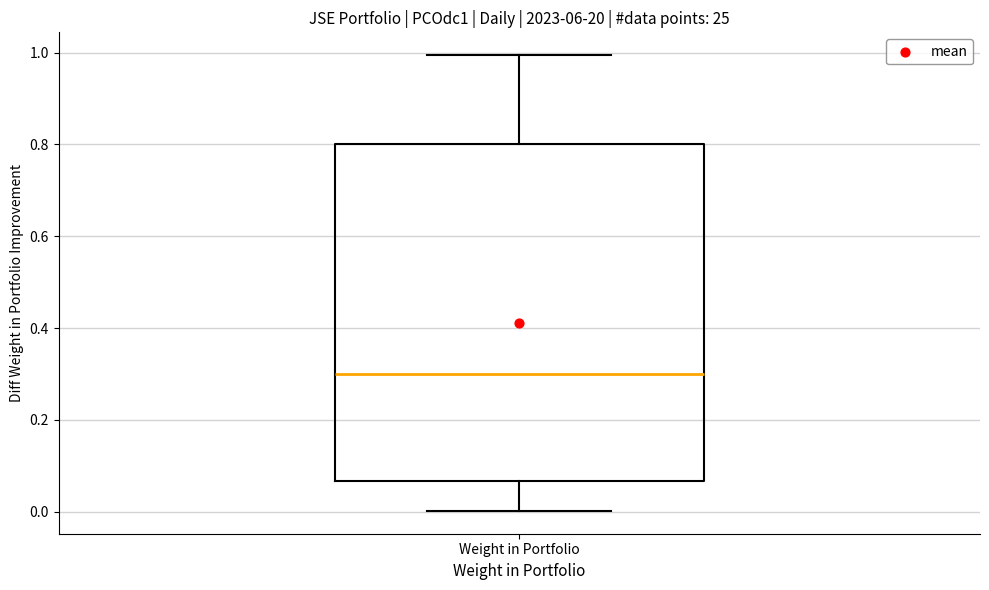

Where is the lower edge of the box for Weight in Portfolio on the y-axis? The values are not printed on the chart, so give them approximately, as read against the axis.

0.06